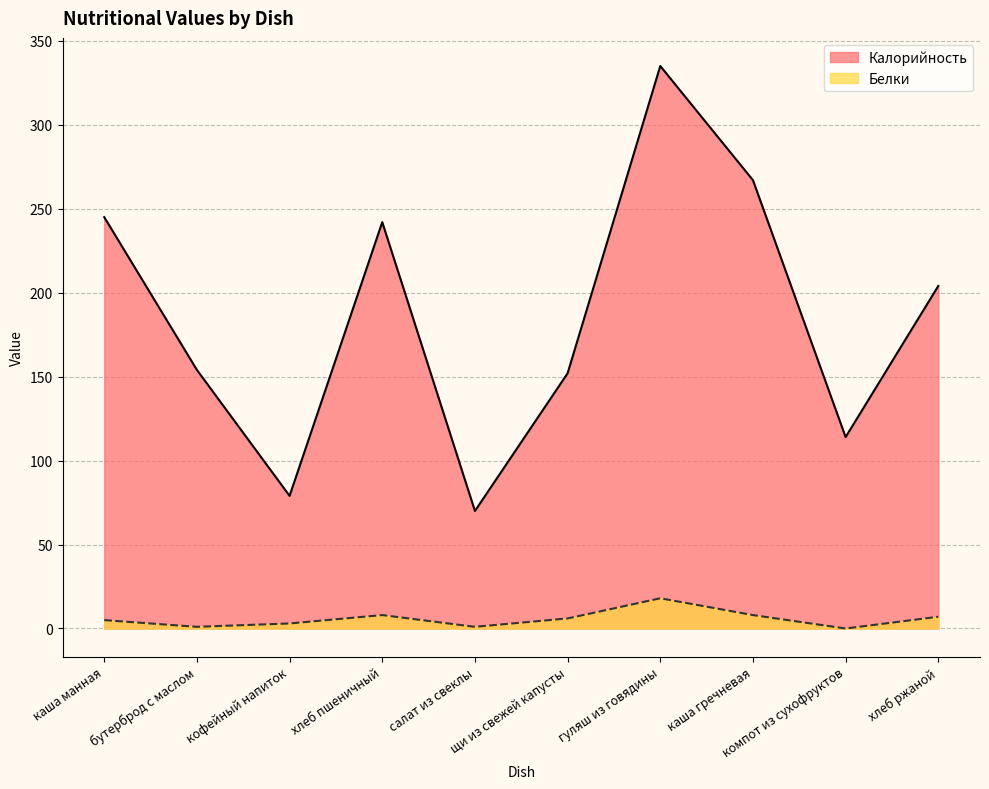

Which has a higher value, каша гречневая or бутерброд с маслом?

каша гречневая